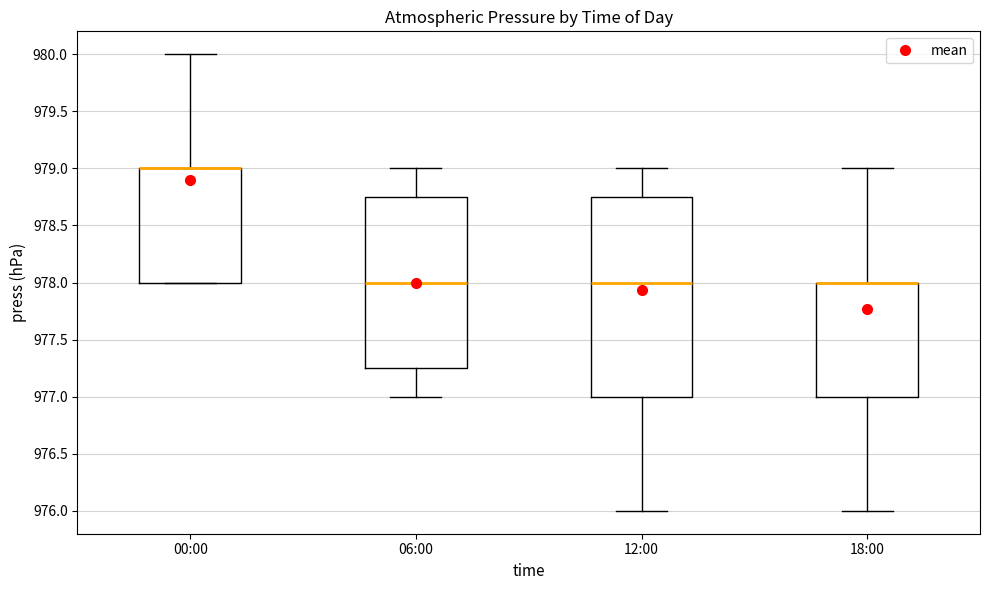

Which box is the tallest, from its lower edge to its upper edge?

12:00